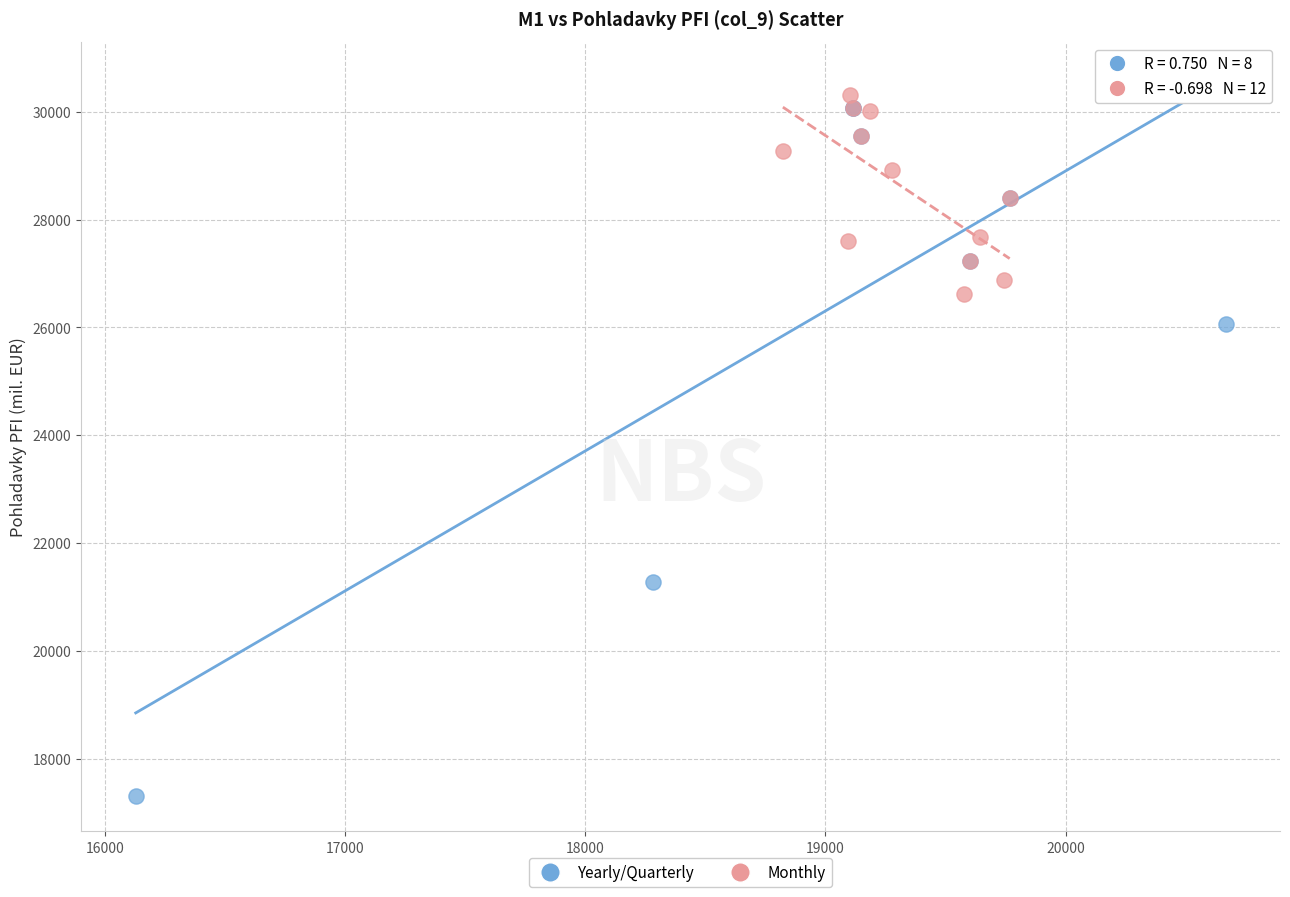

Which series has the widest spread of Y values?

Yearly/Quarterly